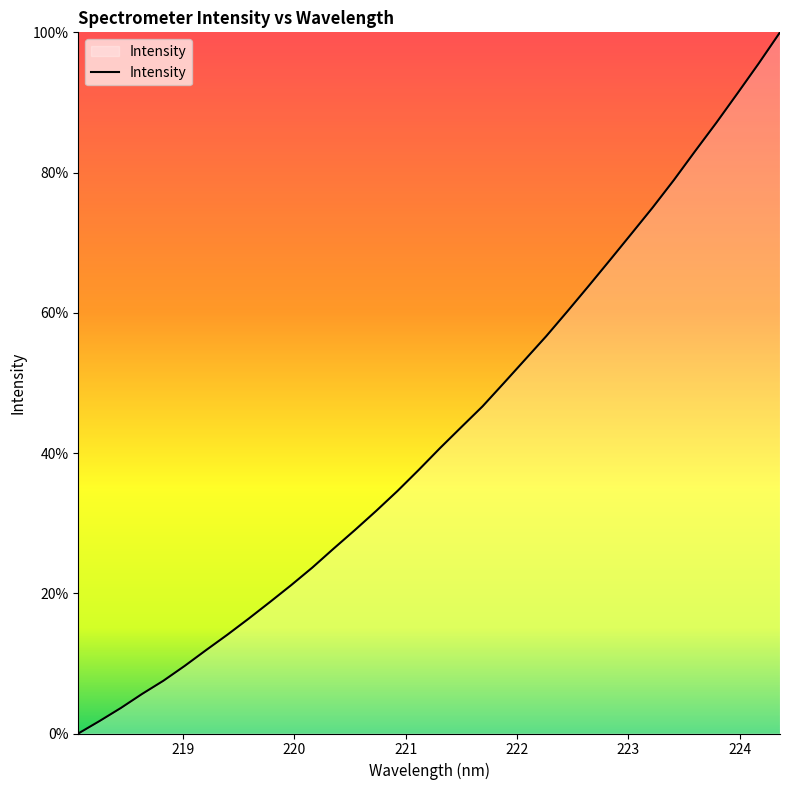

Reading left to right, list all the values displayed in this chart.

0.0	1.8	3.6	5.6	7.5	9.6	11.9	14.1	16.4	18.7	21.2	23.7	26.4	29.0	31.8	34.6	37.6	40.7	43.7	46.7	50.0	53.3	56.7	60.2	63.9	67.5	71.3	75.0	78.9	83.0	87.1	91.3	95.6	100.0